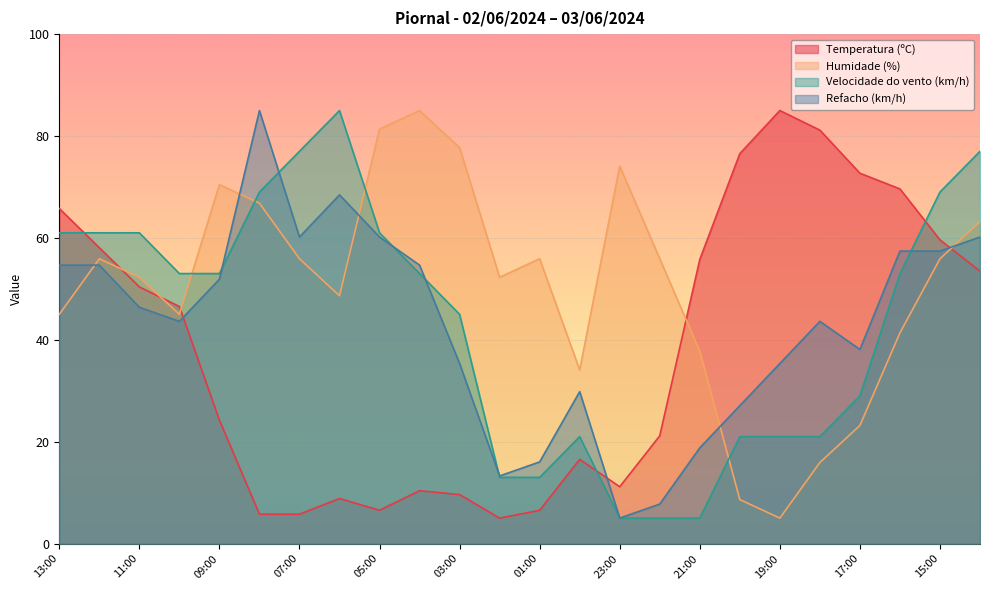

Where is the first local maximum for Velocidade do vento (km/h)?

06:00